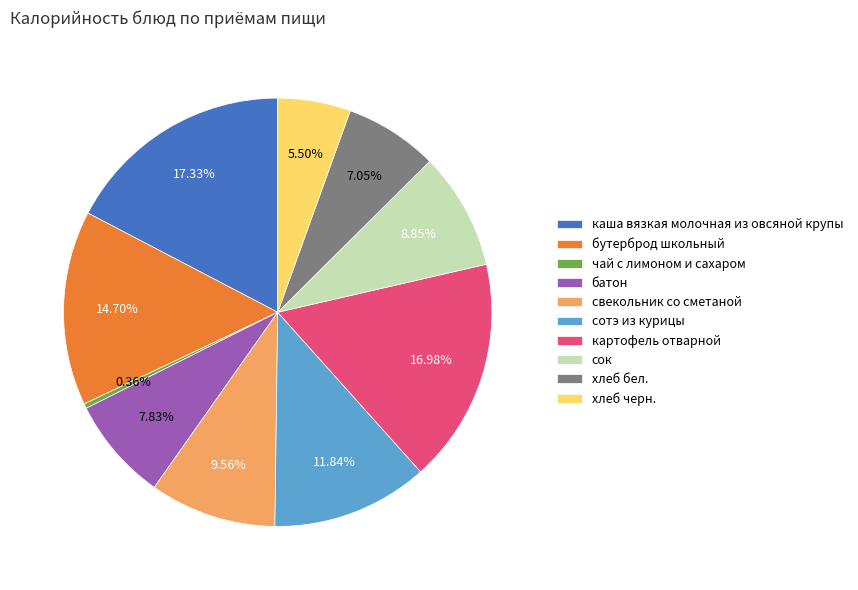

To the nearest percent, what is the combined percentage of каша вязкая молочная из овсяной крупы and хлеб бел.?

24%